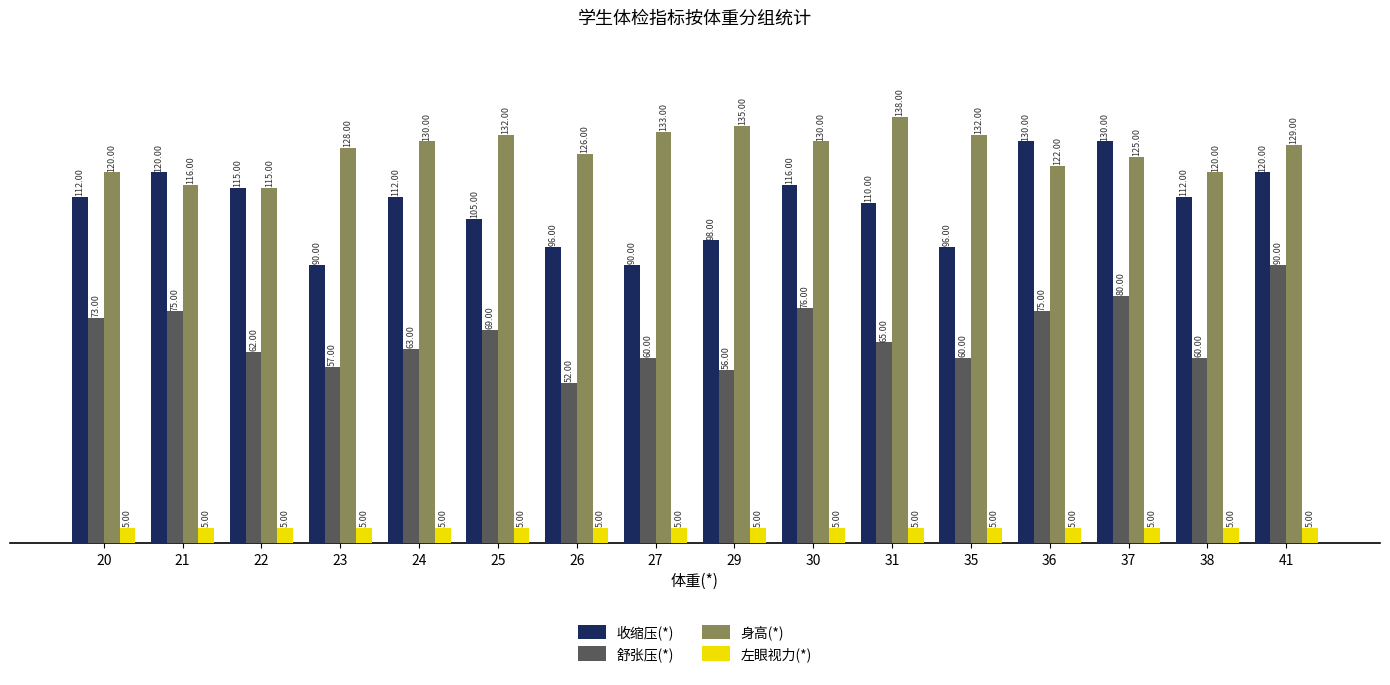

Which category has the highest value across all series?

31